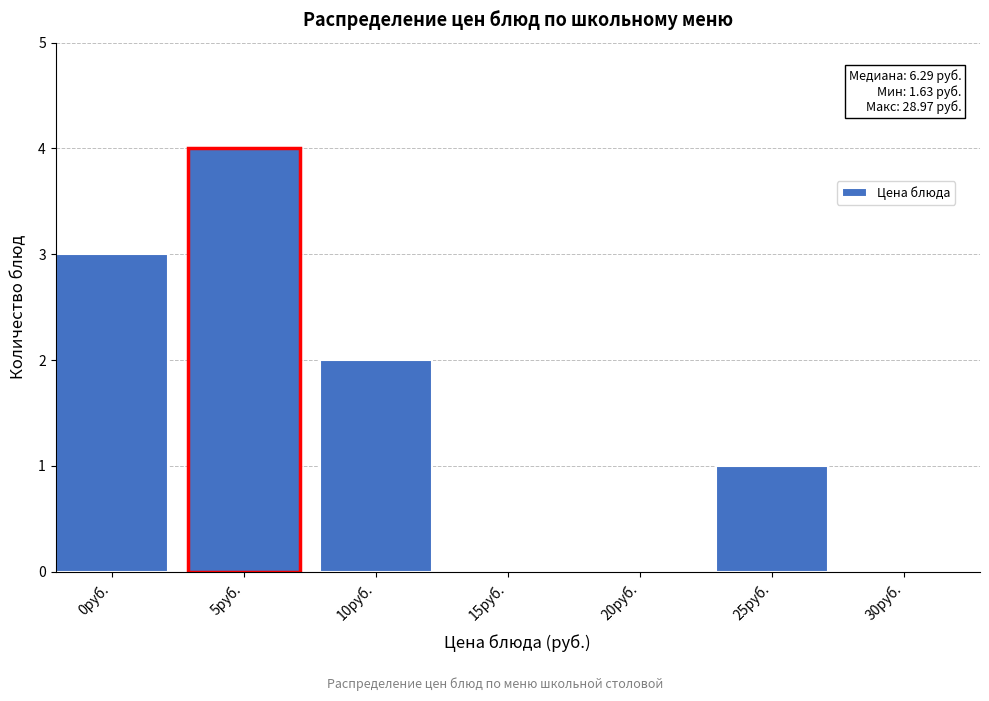

Reading left to right, list all the values displayed in this chart.

0руб.=3	5руб.=4	10руб.=2	15руб.=0	20руб.=0	25руб.=1	30руб.=0